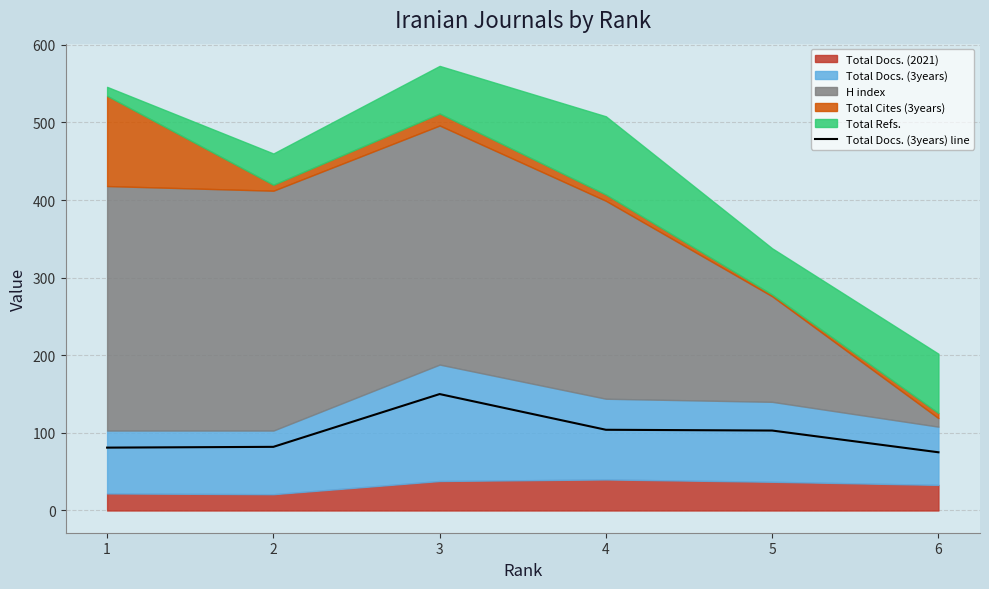

Where does the data first go above 103?

3